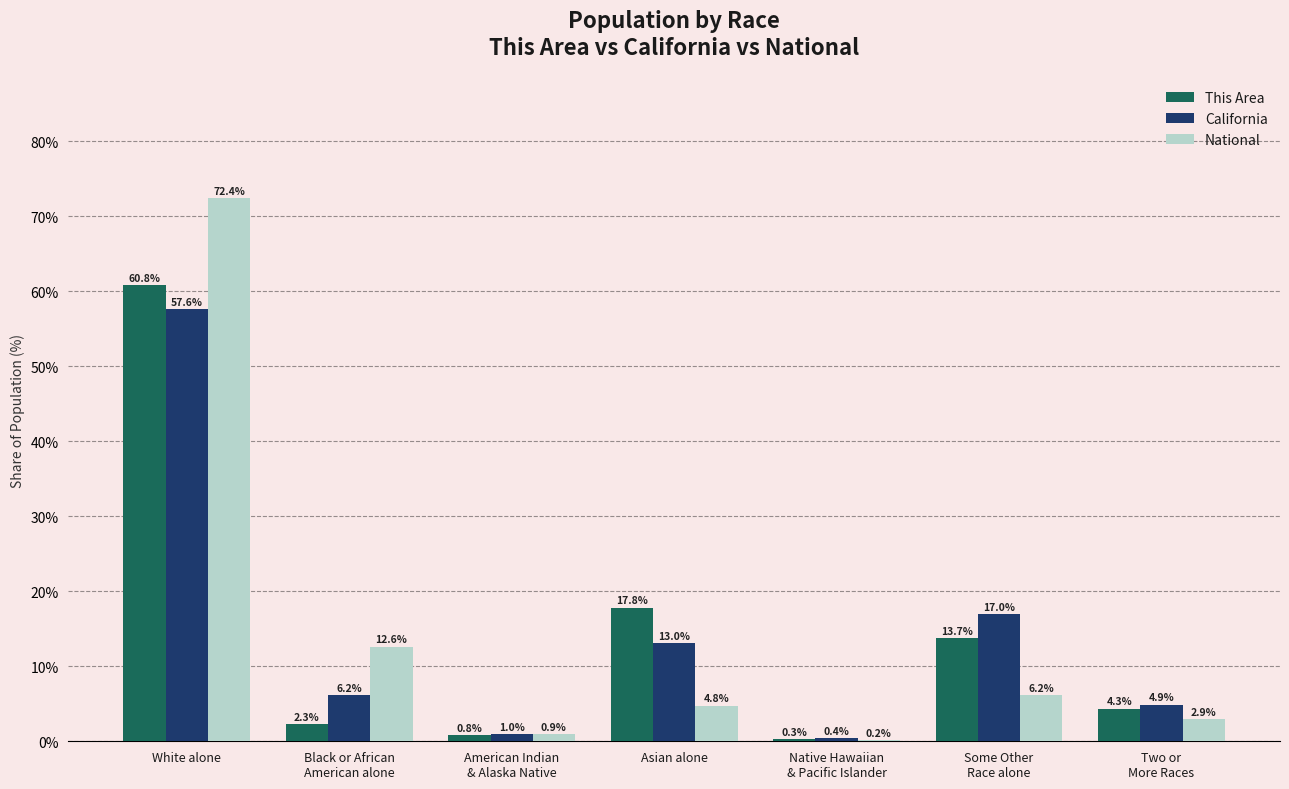

Which category has the highest value in the California series?

White alone